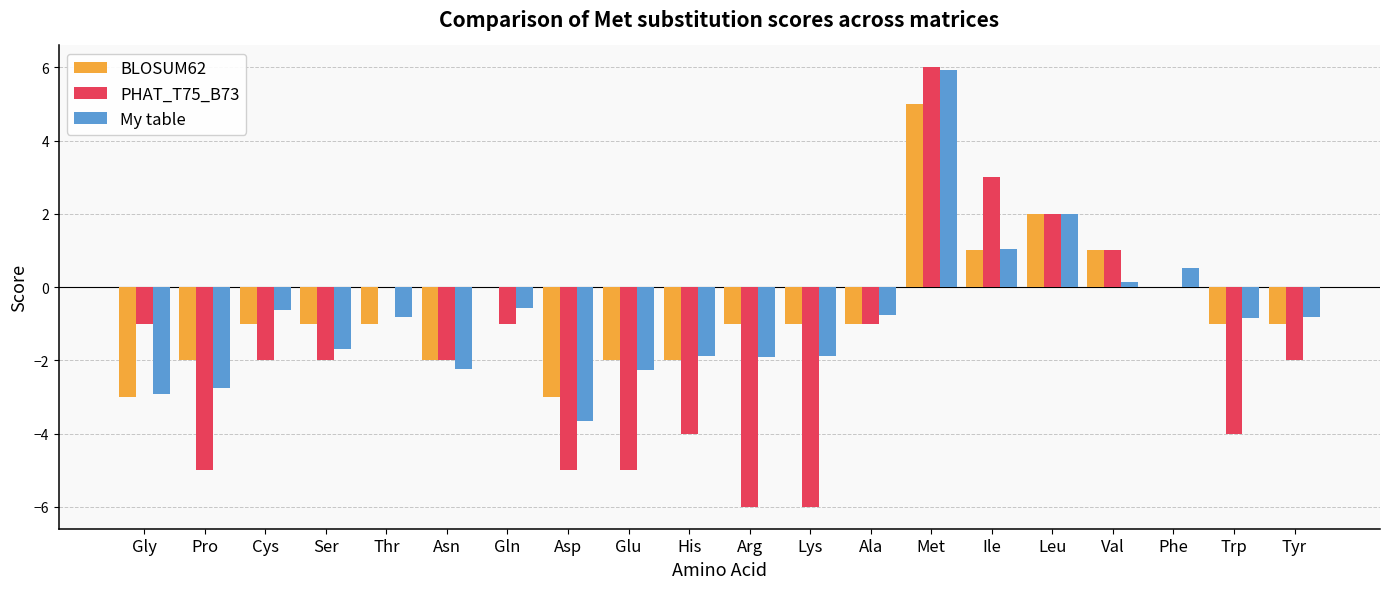

What is the sum of all BLOSUM62 values?

-13.0